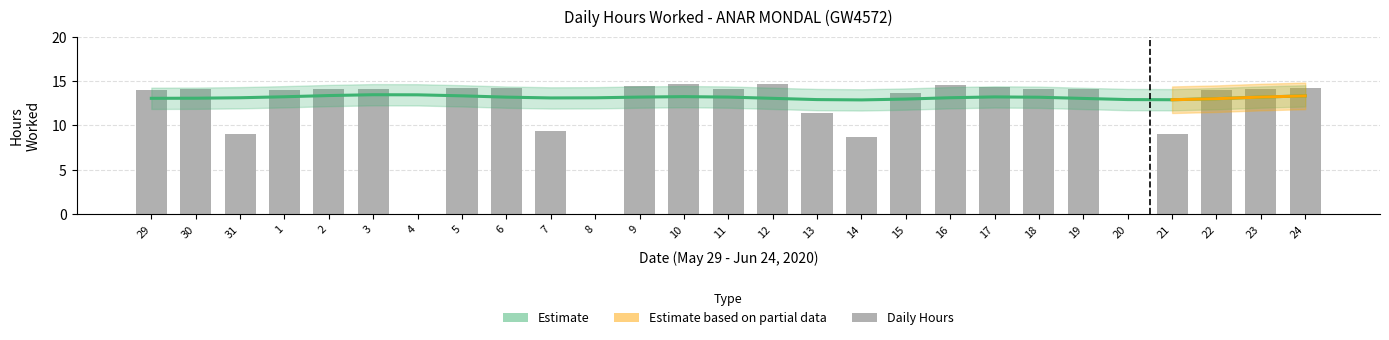

At which label is the value closest to 7?

14